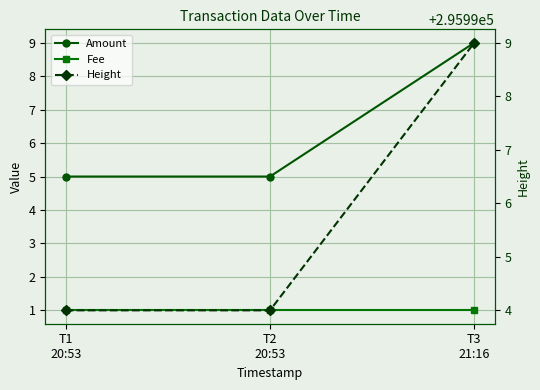

What position from the right is T2
20:53?

2